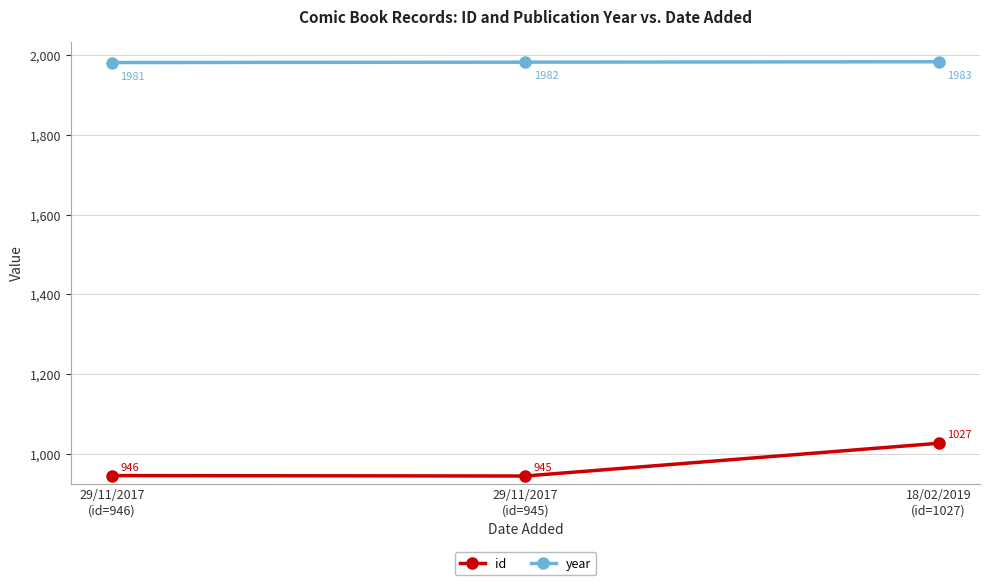

What is the minimum value shown in the chart?

945